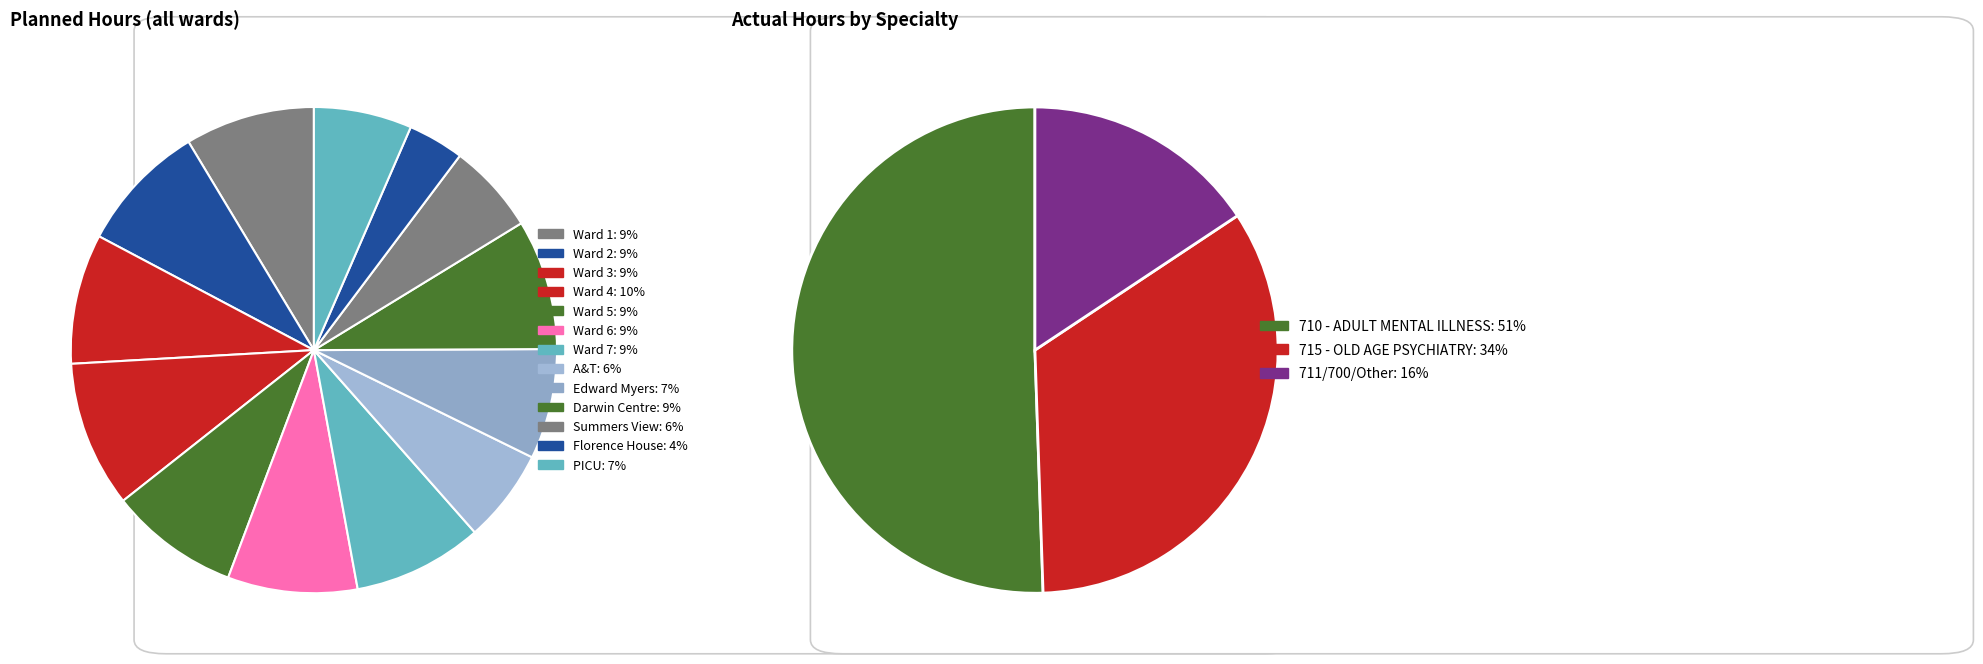

Rank the categories by value from highest to lowest.

Ward 4, Darwin Centre, Ward 3, Ward 1, Ward 2, Ward 5, Ward 6, Ward 7, Edward Myers, PICU, A&T, Summers View, Florence House